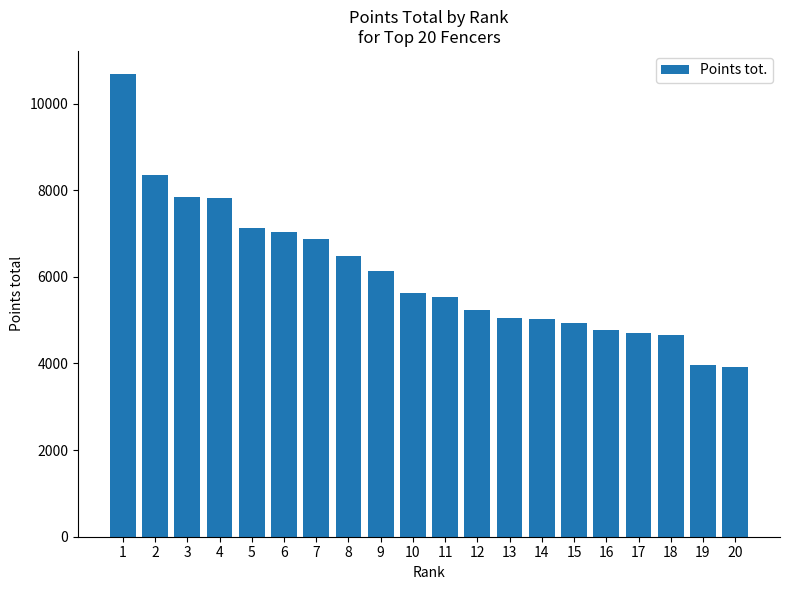

What is the difference between the second highest and second lowest values?

4365